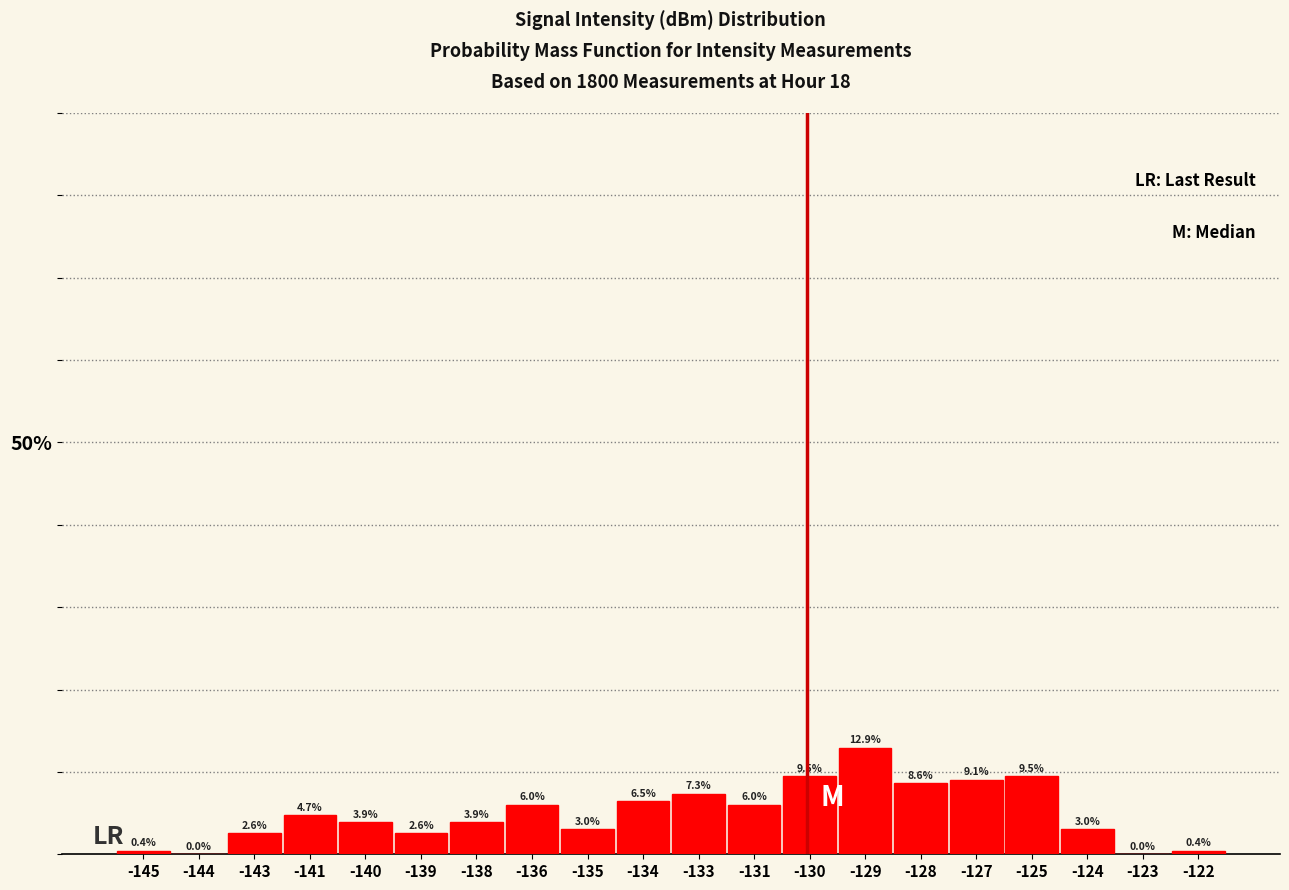

Reading left to right, extract all data points from this chart.

-145=0.4	-144=0.0	-143=2.6	-141=4.7	-140=3.9	-139=2.6	-138=3.9	-136=6.0	-135=3.0	-134=6.5	-133=7.3	-131=6.0	-130=9.5	-129=12.9	-128=8.6	-127=9.1	-125=9.5	-124=3.0	-123=0.0	-122=0.4